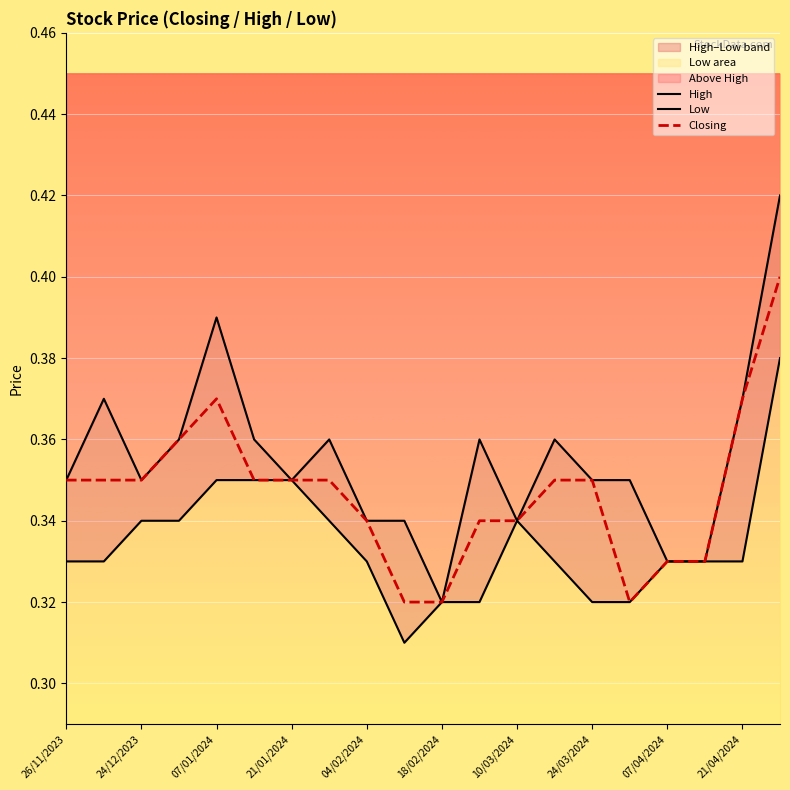

Reading left to right, transcribe all the data shown in this chart.

High: 0.3	0.4	0.3	0.4	0.4	0.4	0.3	0.4	0.3	0.3	0.3	0.4	0.3	0.4	0.3	0.3	0.3	0.3	0.4	0.4
Low: 0.3	0.3	0.3	0.3	0.3	0.3	0.3	0.3	0.3	0.3	0.3	0.3	0.3	0.3	0.3	0.3	0.3	0.3	0.3	0.4
Closing: 0.3	0.3	0.3	0.4	0.4	0.3	0.3	0.3	0.3	0.3	0.3	0.3	0.3	0.3	0.3	0.3	0.3	0.3	0.4	0.4